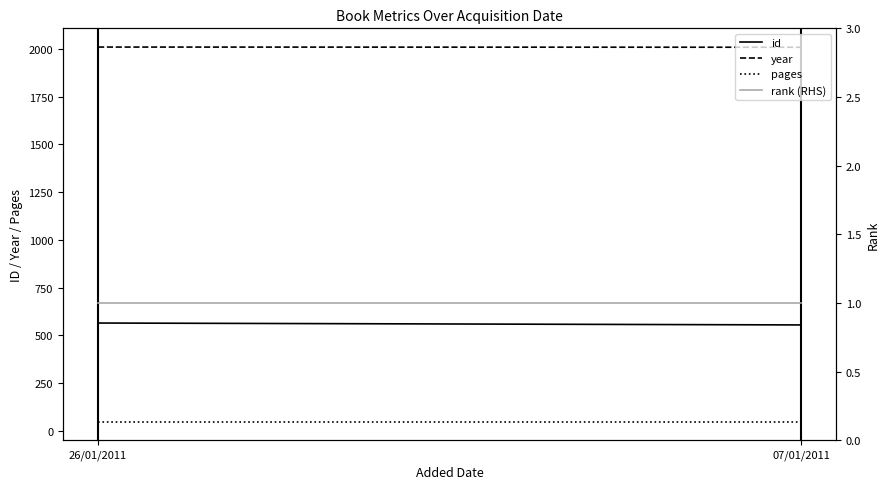

Rank the series at 26/01/2011 from highest to lowest value.

year, id, pages, rank (RHS)